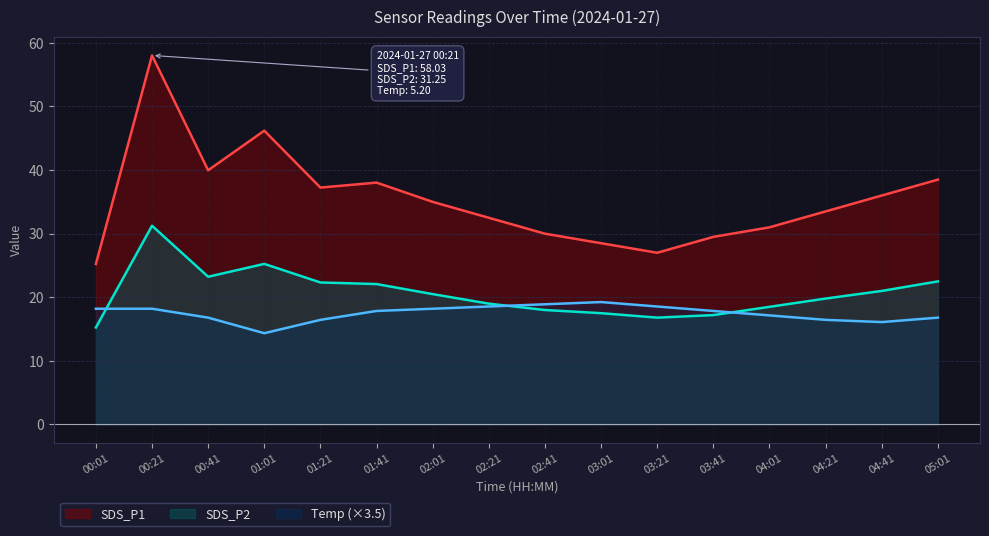

How many intersections are there between SDS_P2 and Temp?

3